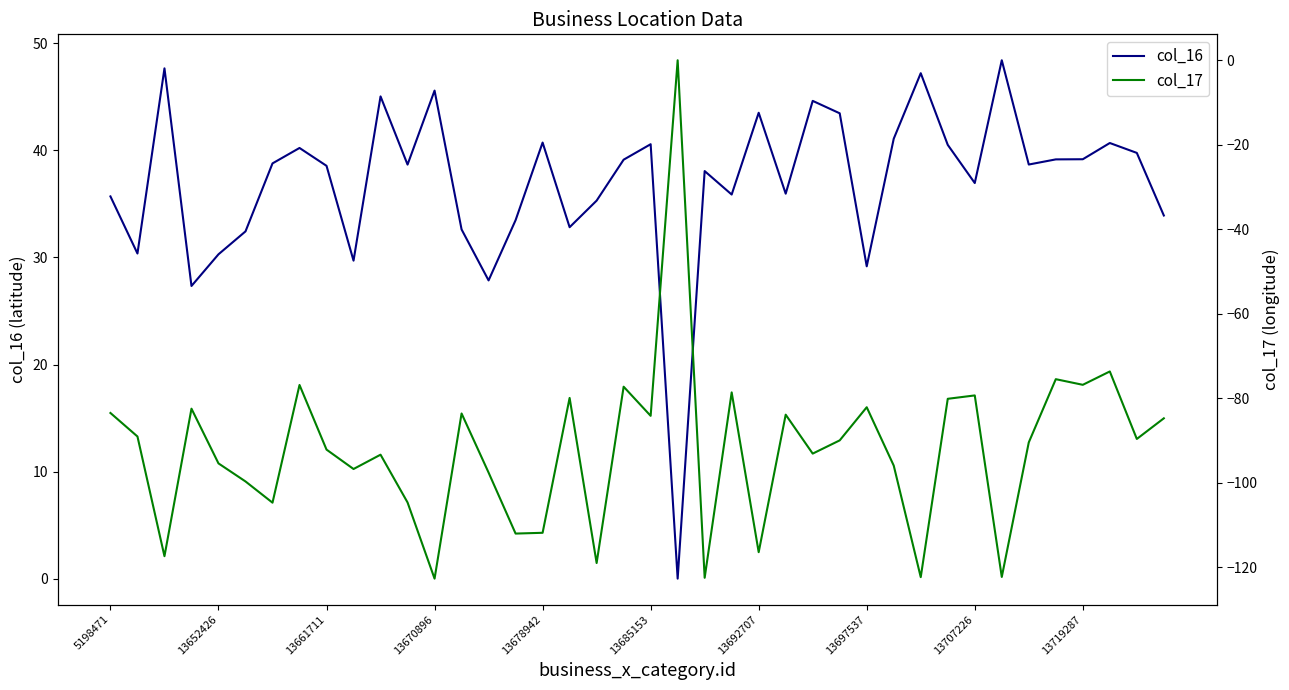

True or false: col_16 and col_17 intersect in this chart.

False